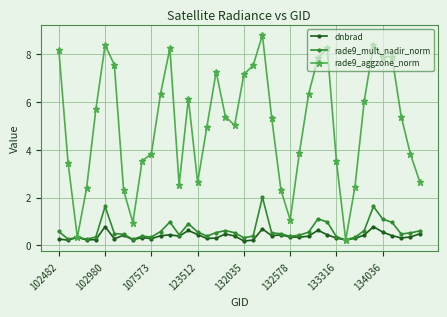

Which series has the largest total across all categories?

rade9_aggzone_norm